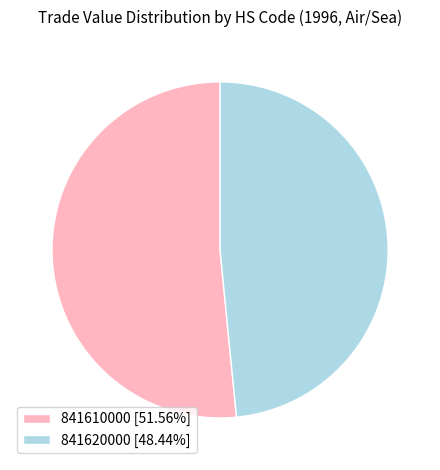

Is there any slice that represents more than half of the pie?

Yes